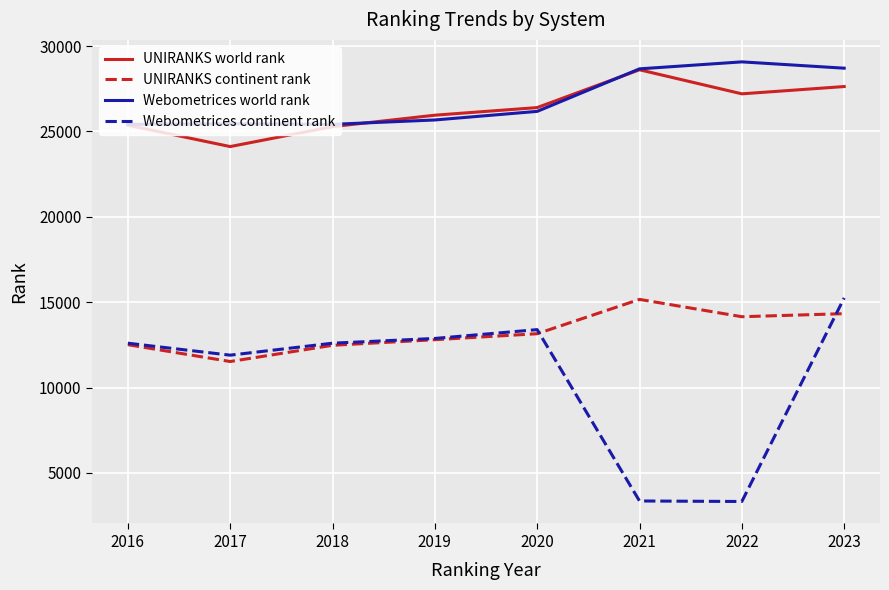

Is the value of Webometrices world rank at 2019 greater than the value of Webometrices continent rank at 2016?

Yes